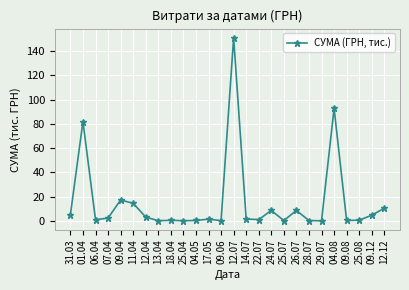

What is the change in value from 01.04 to 25.04?

-81.8